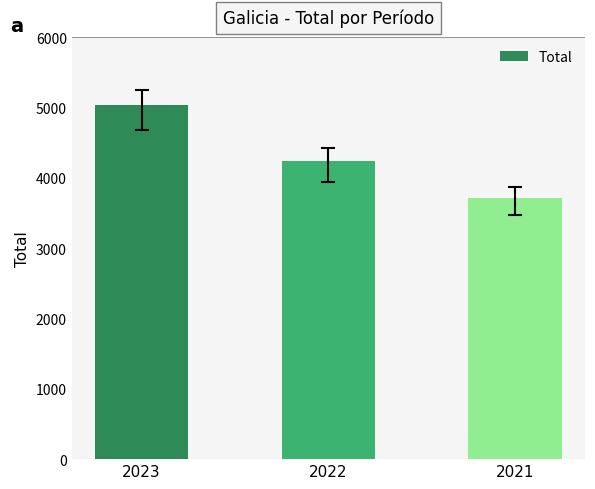

Are the bars horizontal?

No